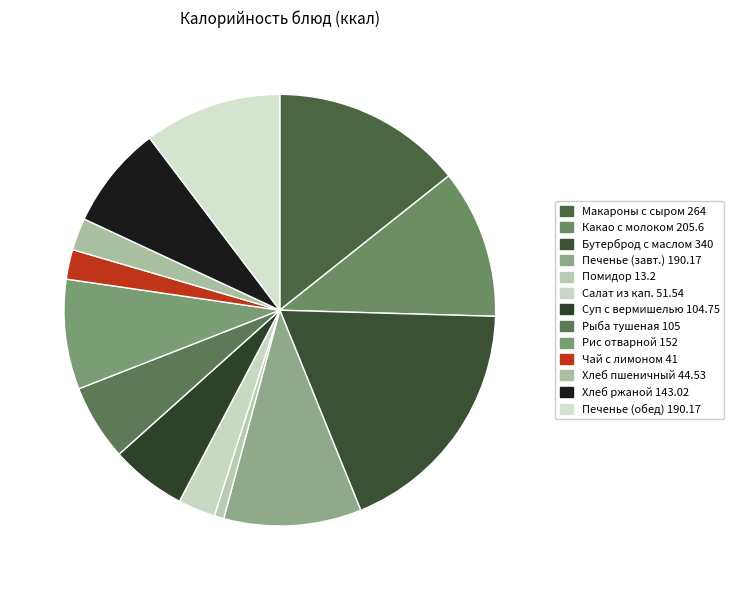

Is there any slice that represents more than half of the pie?

No